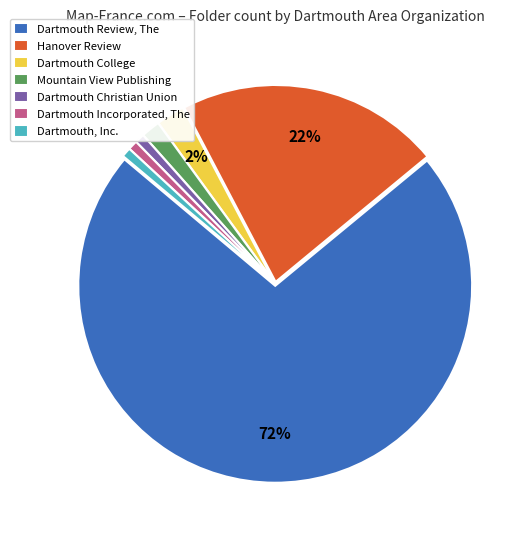

Is the sum of Hanover Review and Dartmouth Review, The greater than half?

Yes